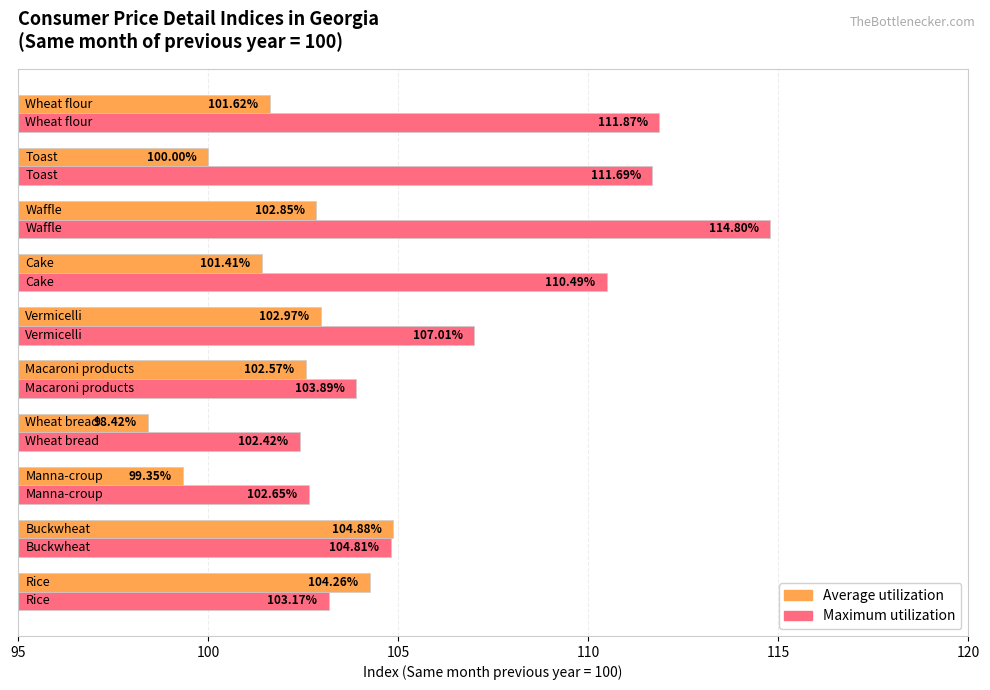

List the series in order of their overall mean, lowest first.

Average utilization, Maximum utilization